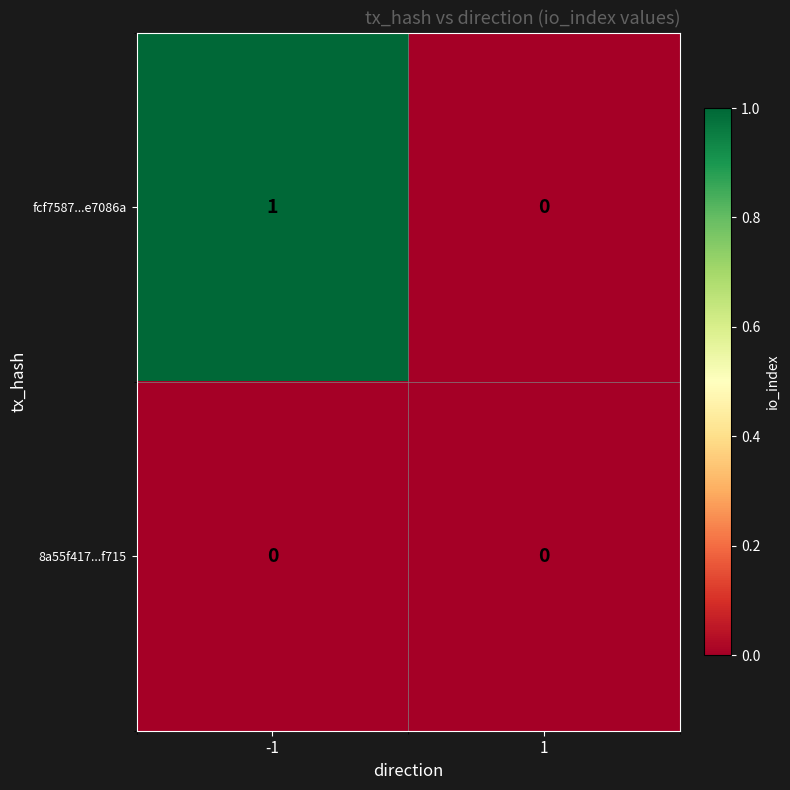

The value of fcf7587...e7086a at -1 is 1. True or false?

True